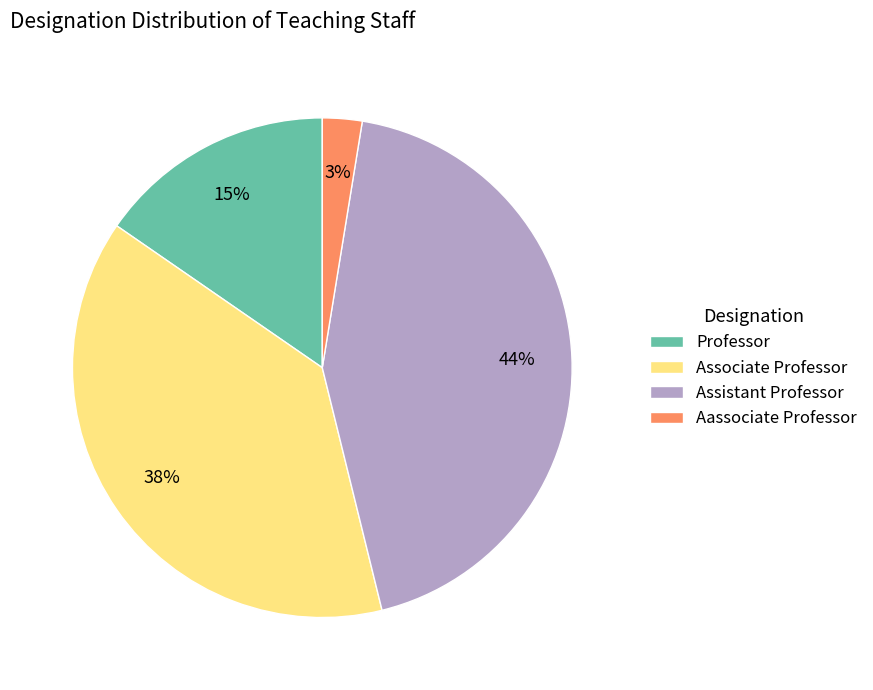

To the nearest percent, what percentage of the pie is Professor?

15%